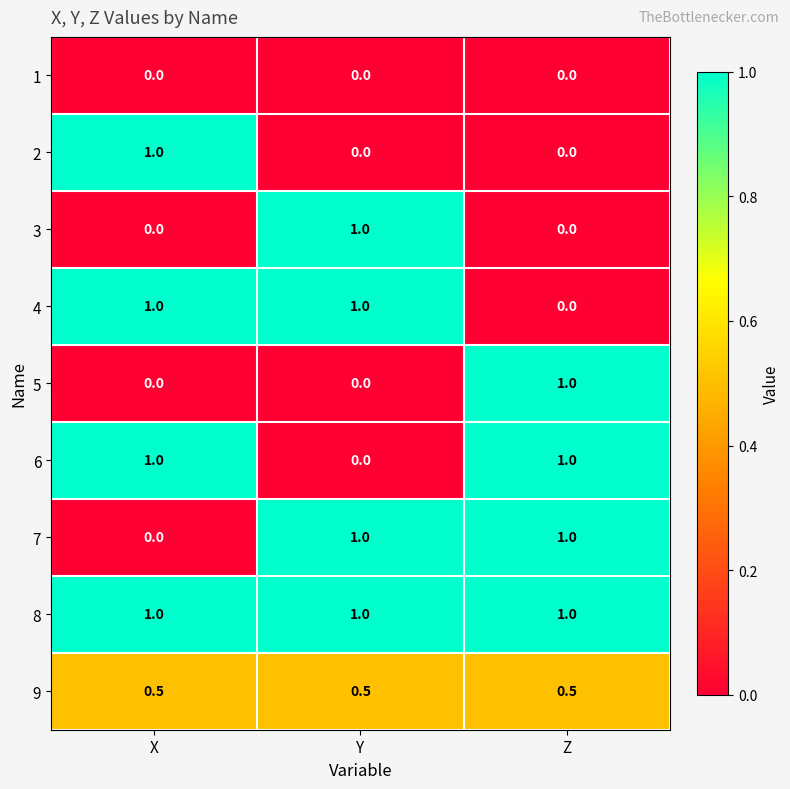

What is the total value across all series at Z?

4.5